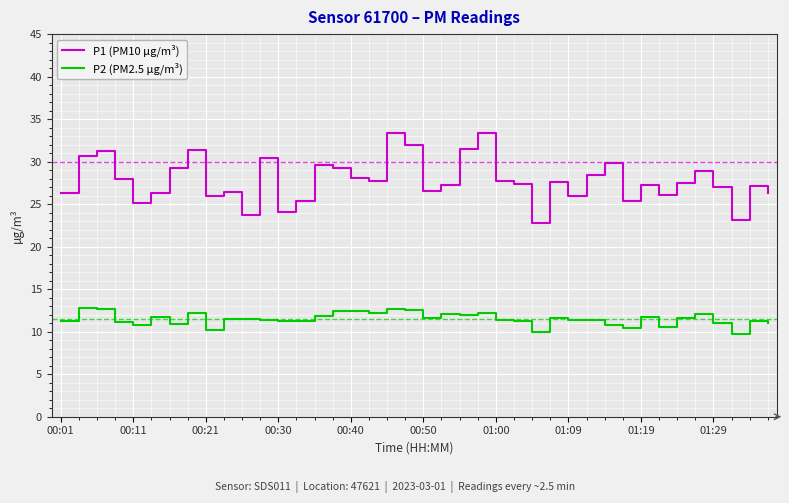

Which series has the largest total across all categories?

P1 (PM10 µg/m³)